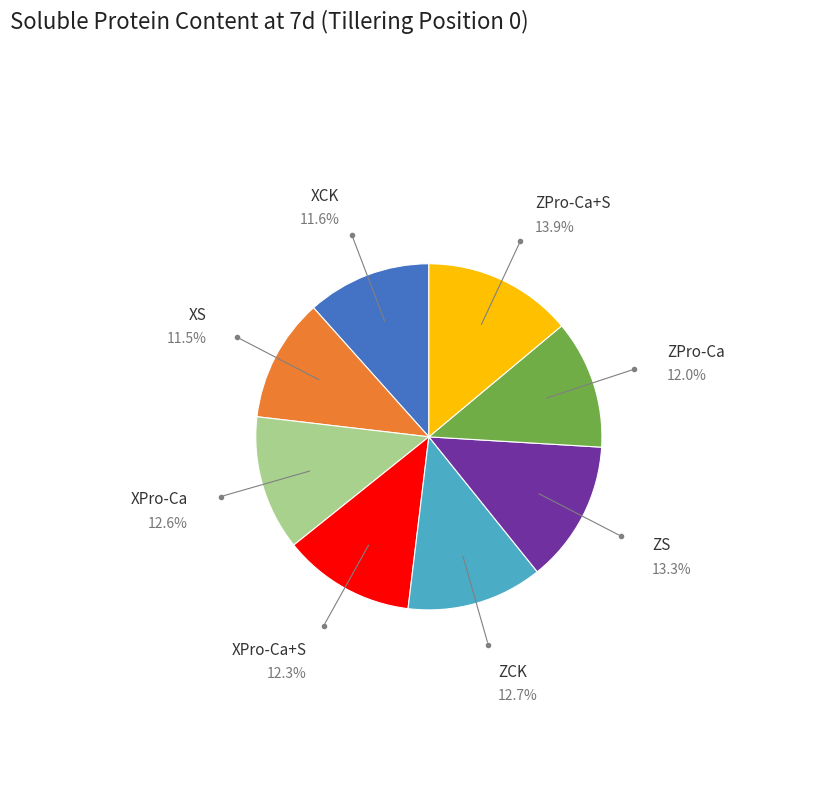

Is there any slice that represents more than half of the pie?

No